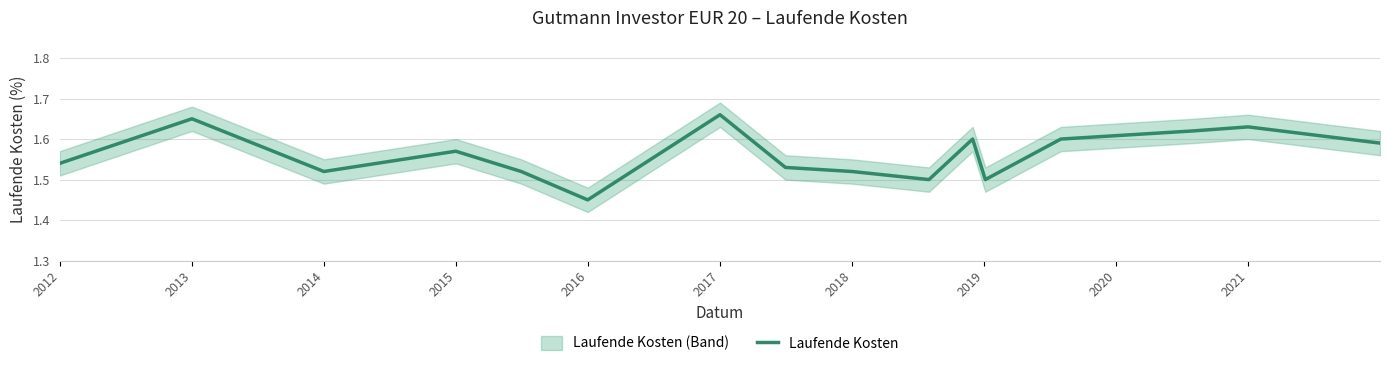

Which label corresponds to the largest value in the chart?

2017